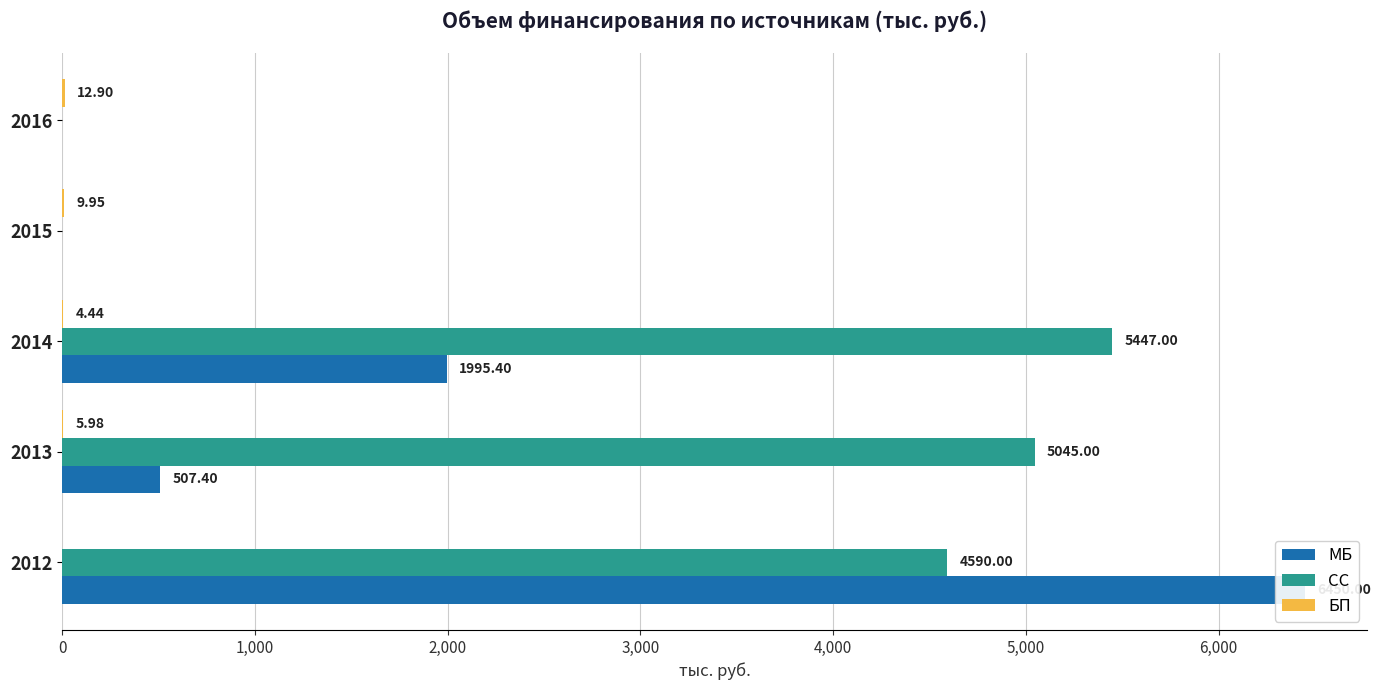

True or false: БП has a value of 9.9 at 2015.

True